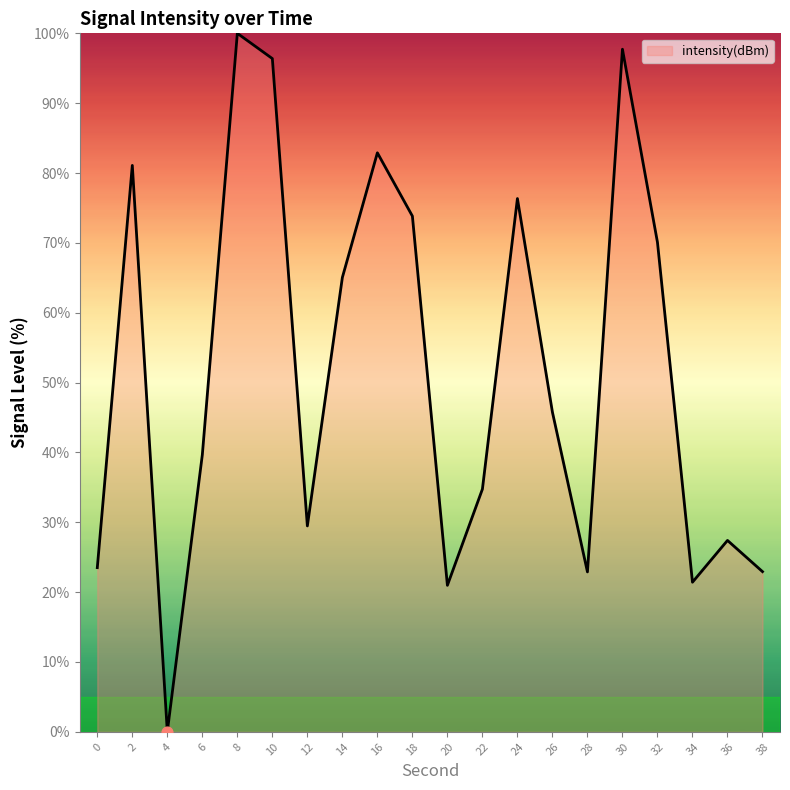

Between 12 and 30, which is larger?

30